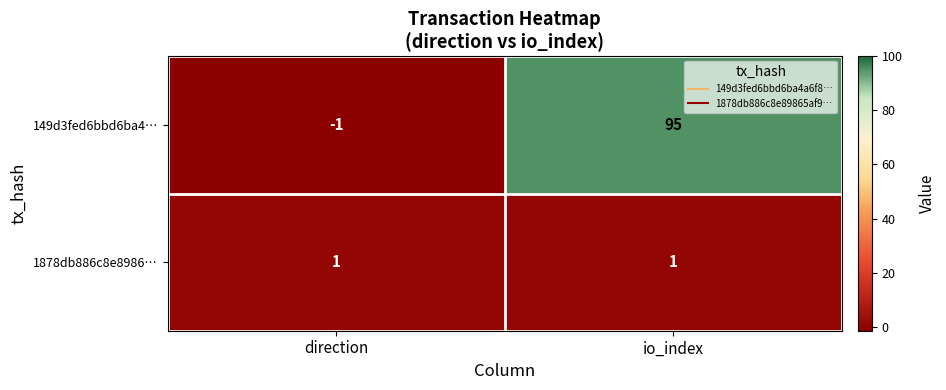

The value of 1878db886c8e8986… at direction is 1. True or false?

True